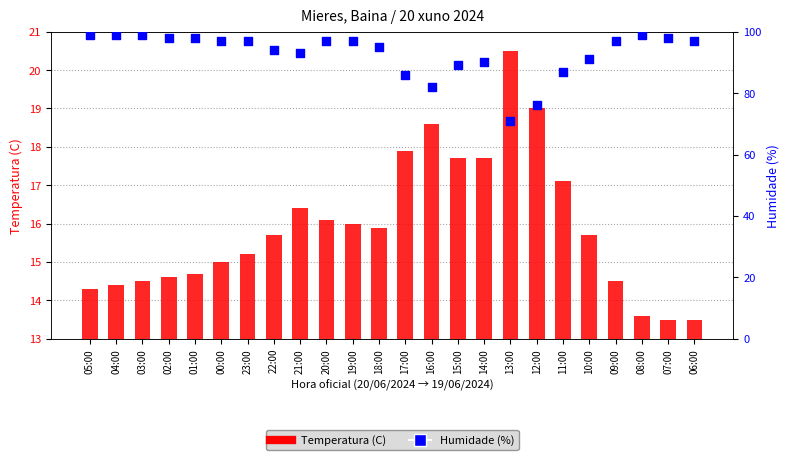

Is the value of Humidade (%) at 17:00 greater than the value of Temperatura (C) at 09:00?

Yes